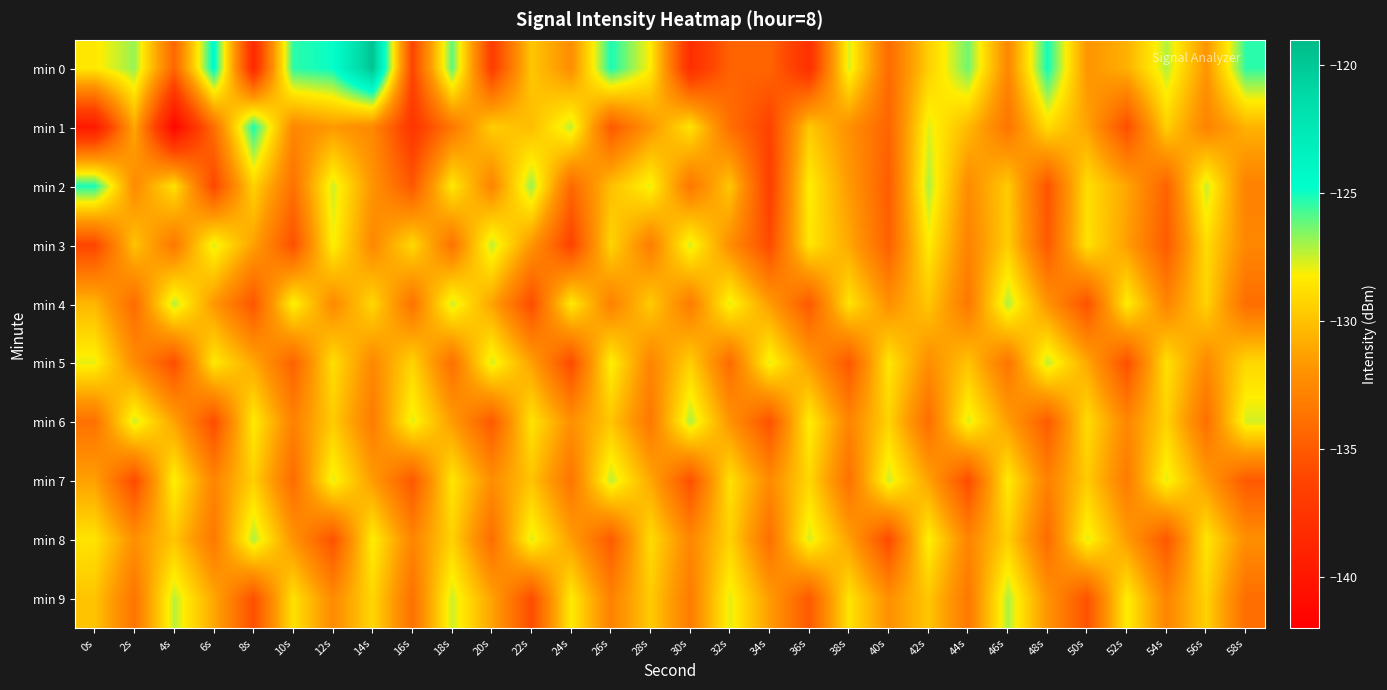

At which category does the chart reach its minimum across all series?

4s